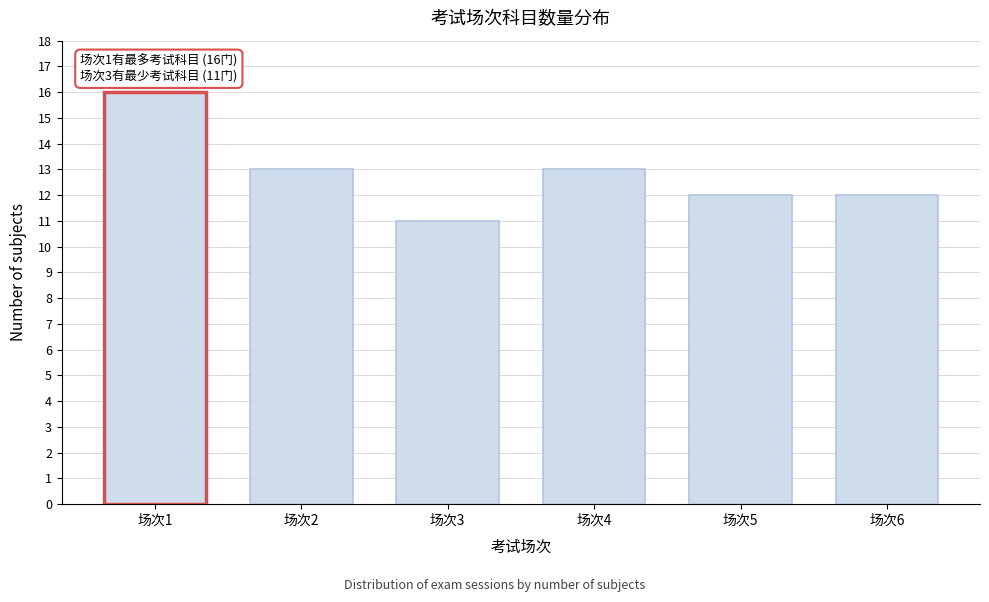

Reading left to right, what are all the values shown in this chart?

场次1=16	场次2=13	场次3=11	场次4=13	场次5=12	场次6=12